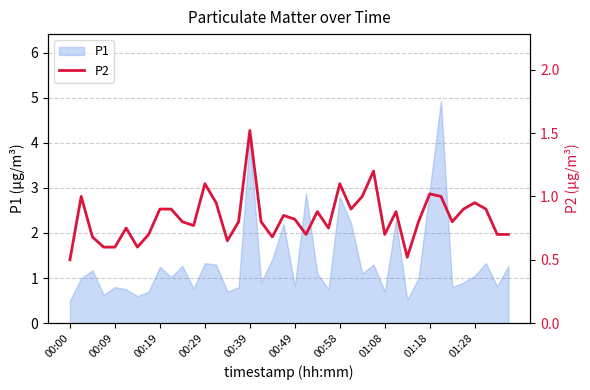

How many points are lower than both their immediate neighbors (excluding endpoints)?

10